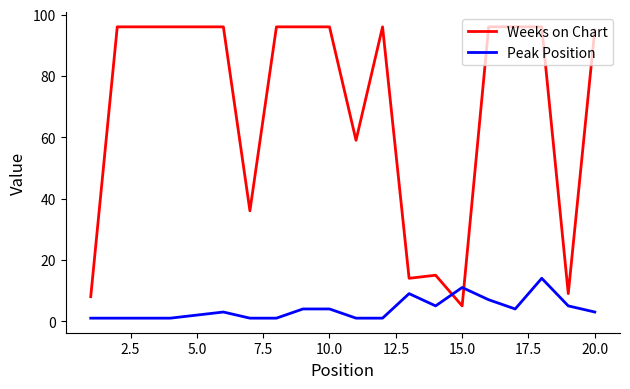

Reading left to right, transcribe all the data shown in this chart.

Weeks on Chart: 8	96	96	96	96	96	36	96	96	96	59	96	14	15	5	96	96	96	9	95
Peak Position: 1	1	1	1	2	3	1	1	4	4	1	1	9	5	11	7	4	14	5	3